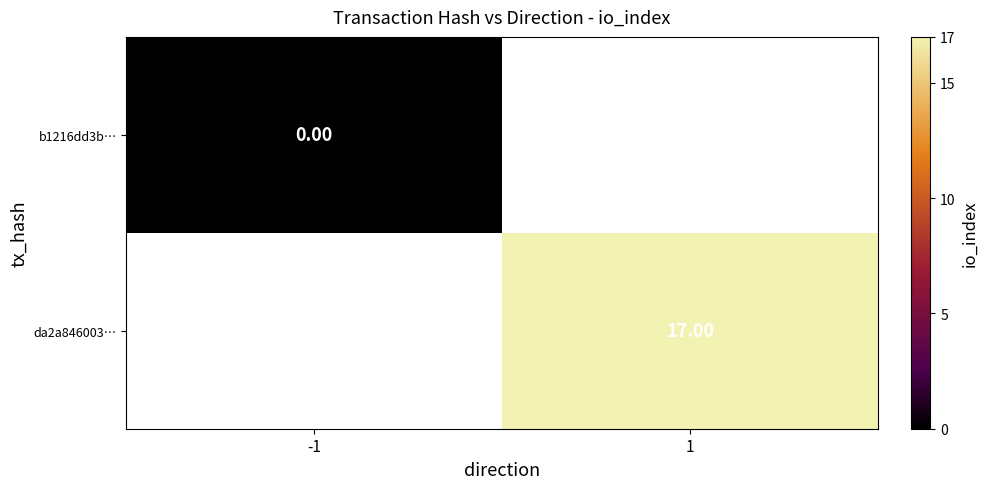

Is the value of b1216dd3b… at -1 greater than the value of da2a846003… at 1?

No